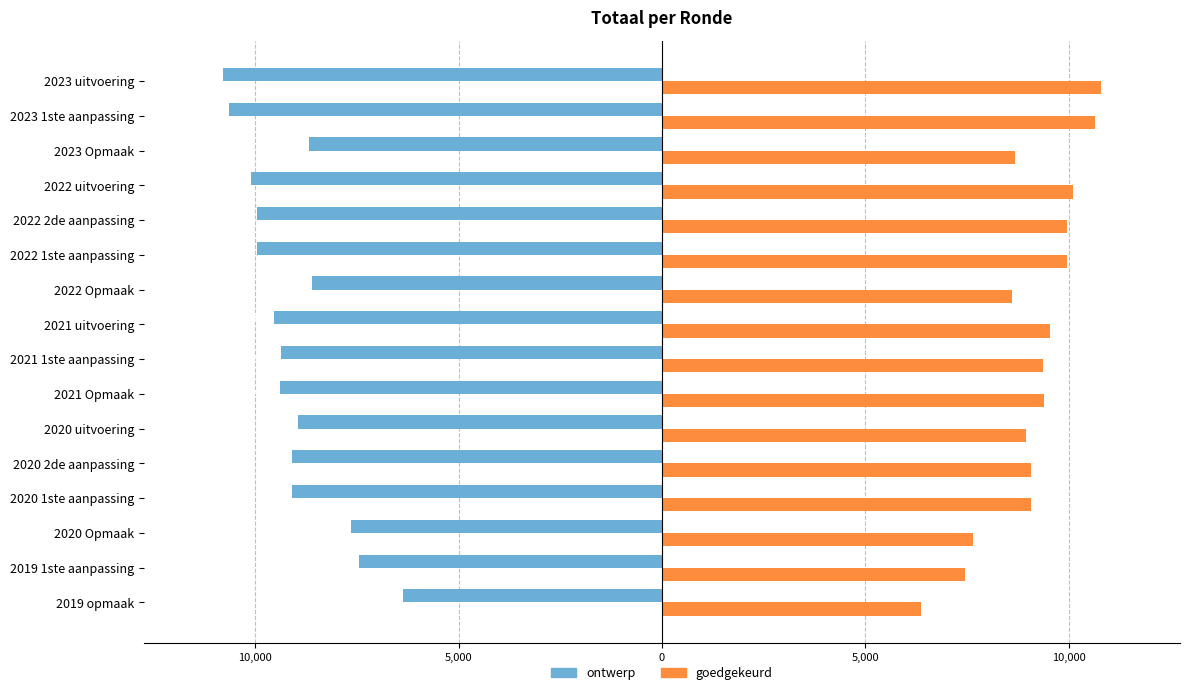

What is the lowest value of the goedgekeurd series?

6368